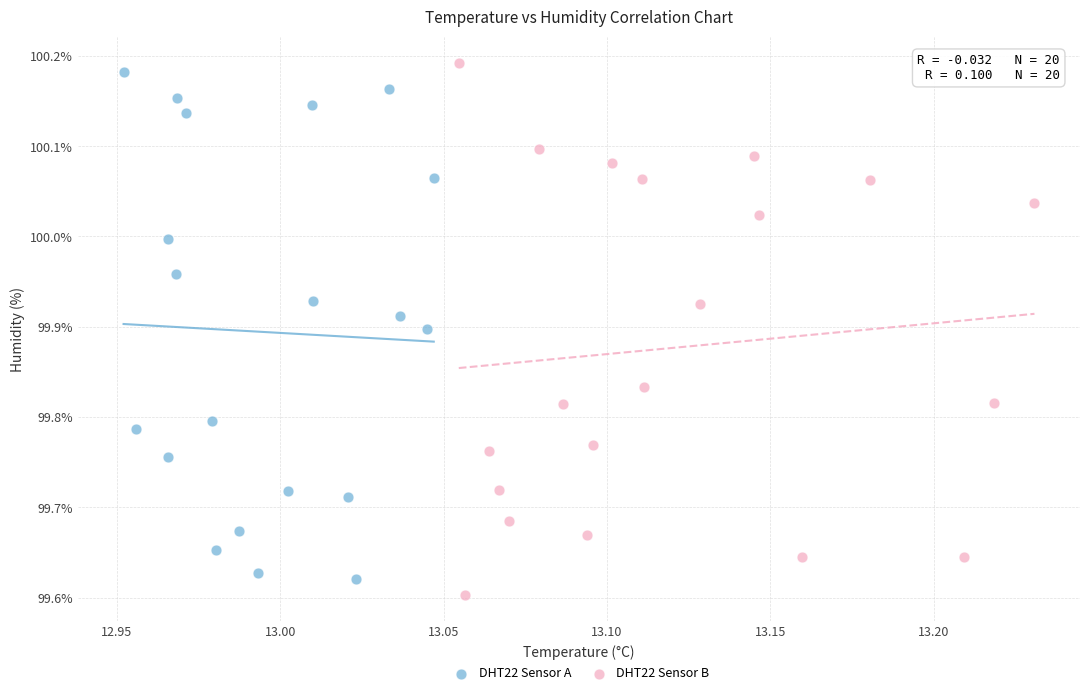

Which series has the largest Y range (max minus min)?

DHT22 Sensor B